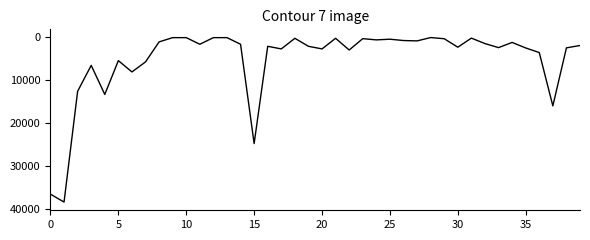

True or false: there are more than 2 points higher than both neighbors.

True